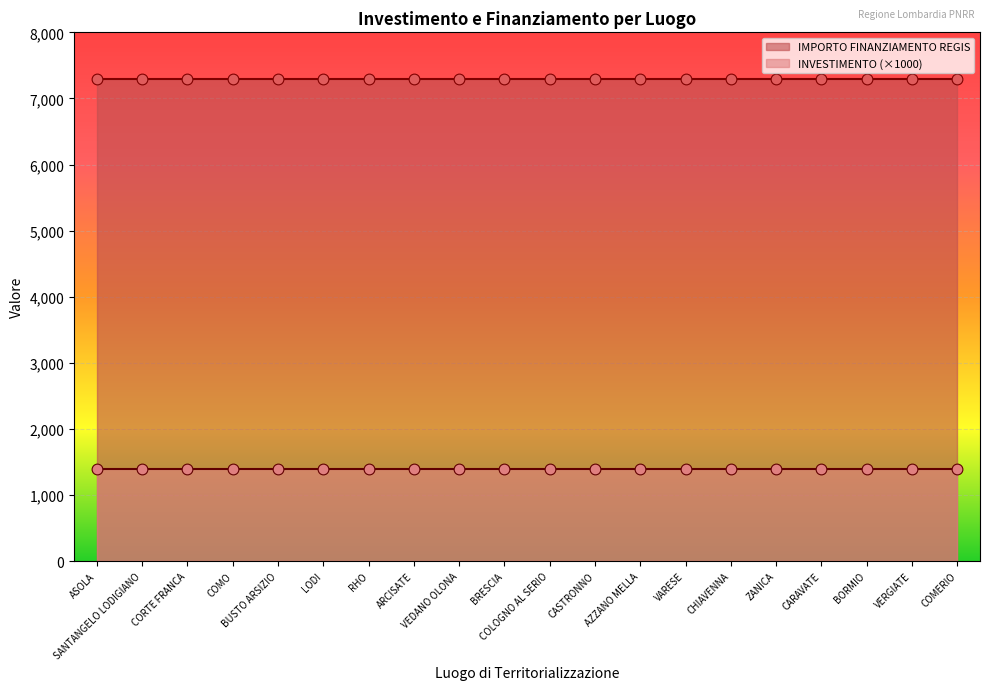

At how many categories does at least one series exceed 4383?

20